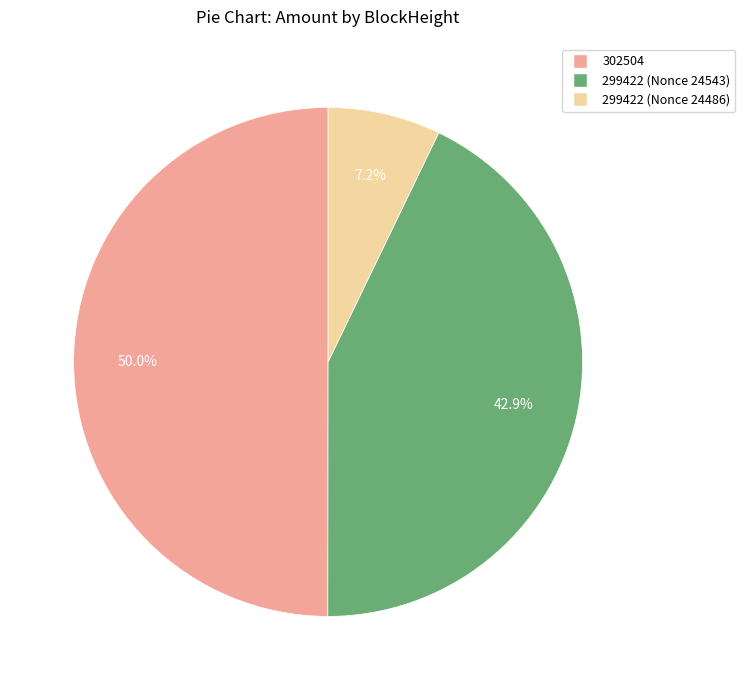

Is it true that 302504 is 50% of the pie?

True